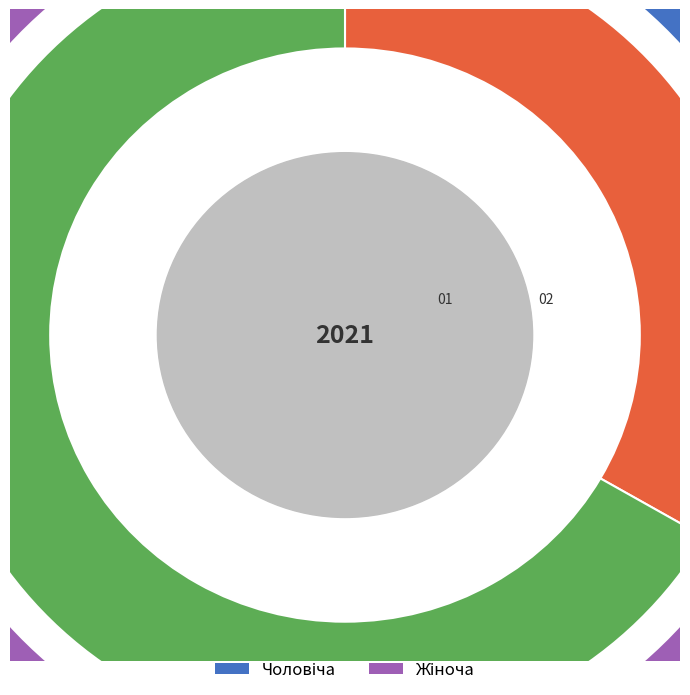

How many segments does this pie chart have?

2